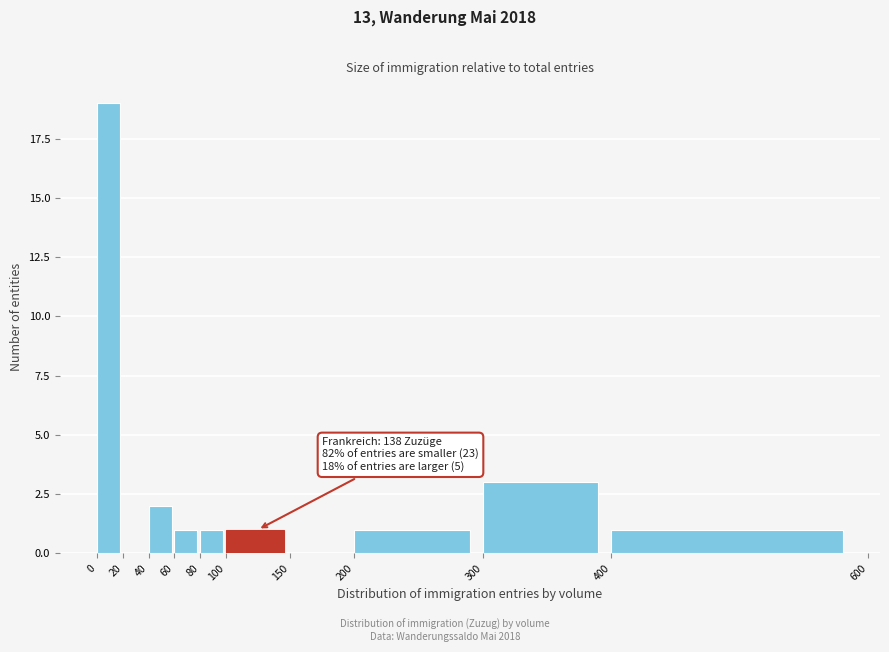

Which range on the x-axis has the tallest bar?

0 to 20